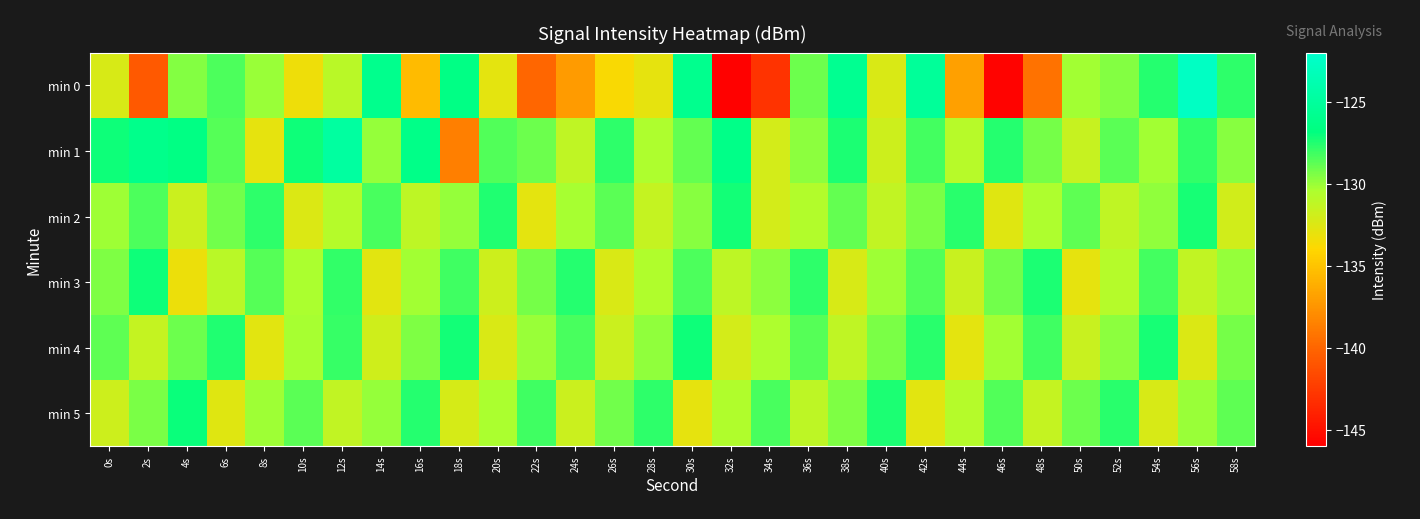

At 52s, list the series in order from smallest to largest.

min 2, min 3, min 4, min 0, min 1, min 5